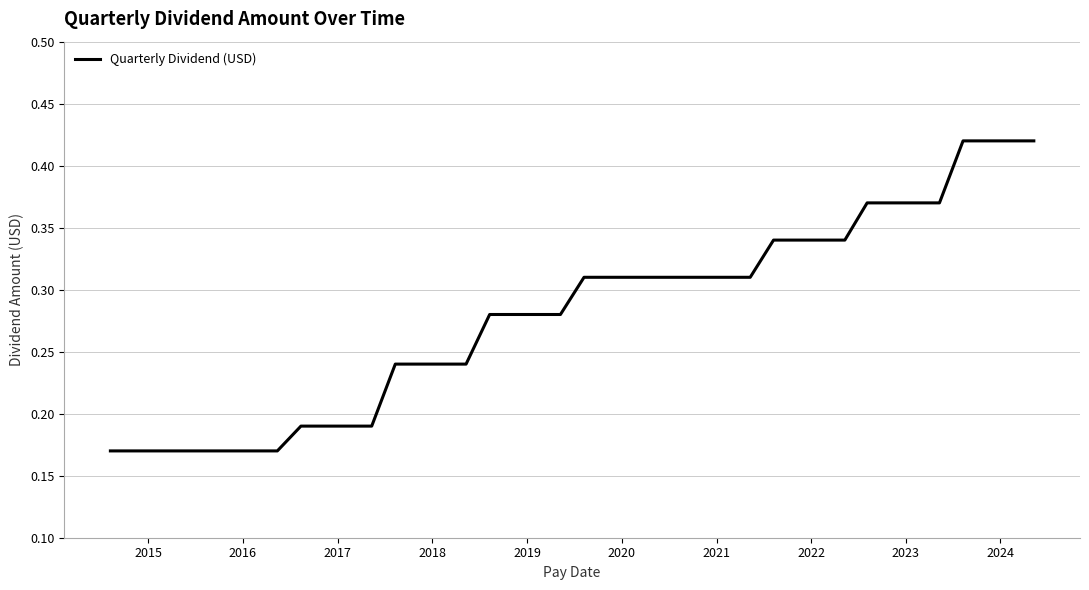

How many categories are shown in the chart?

40